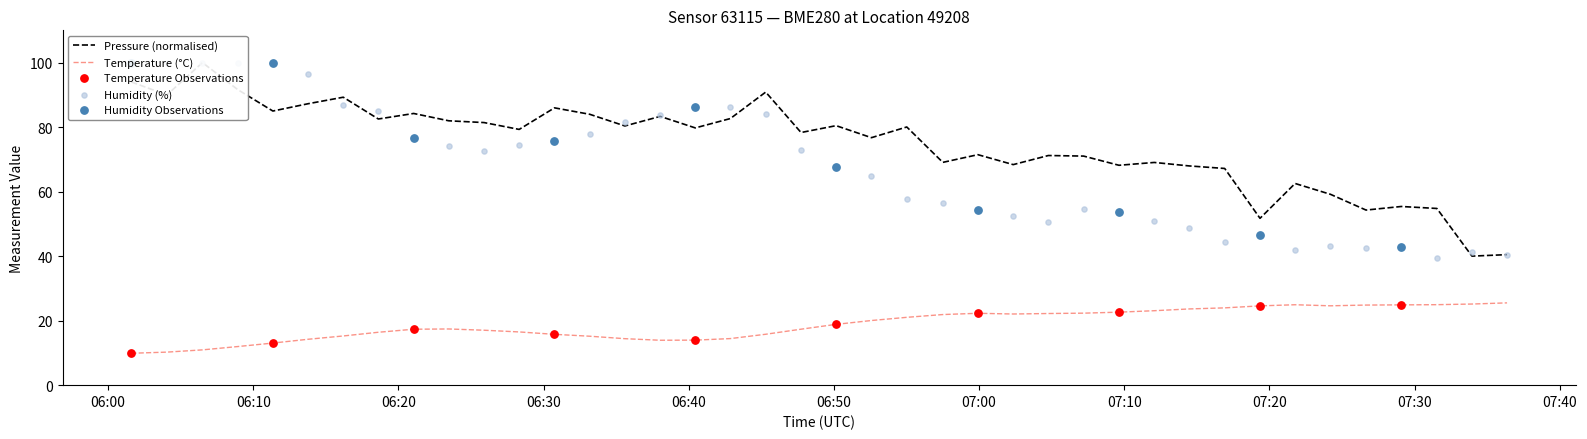

At how many categories does at least one series exceed 31?

40